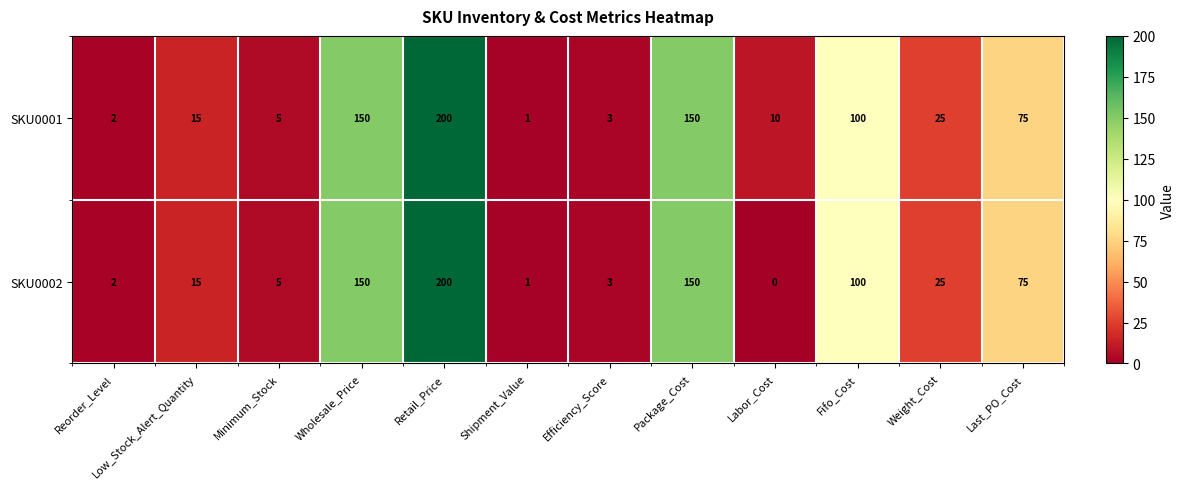

How many series are shown in this chart?

2